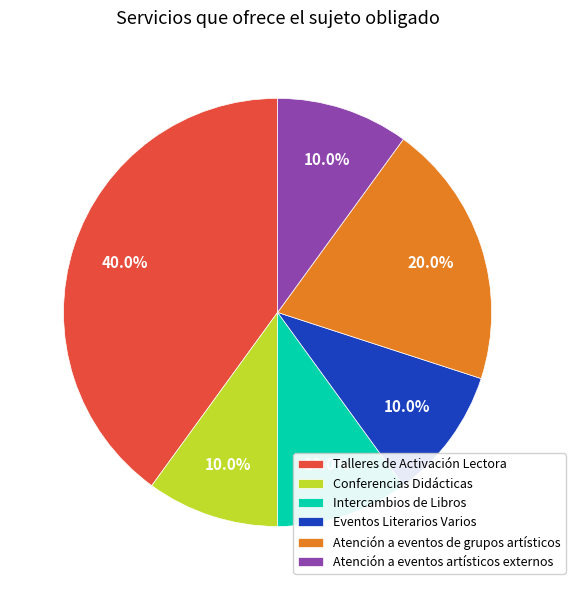

To the nearest percent, what is the difference between the largest and smallest slice percentages?

30%